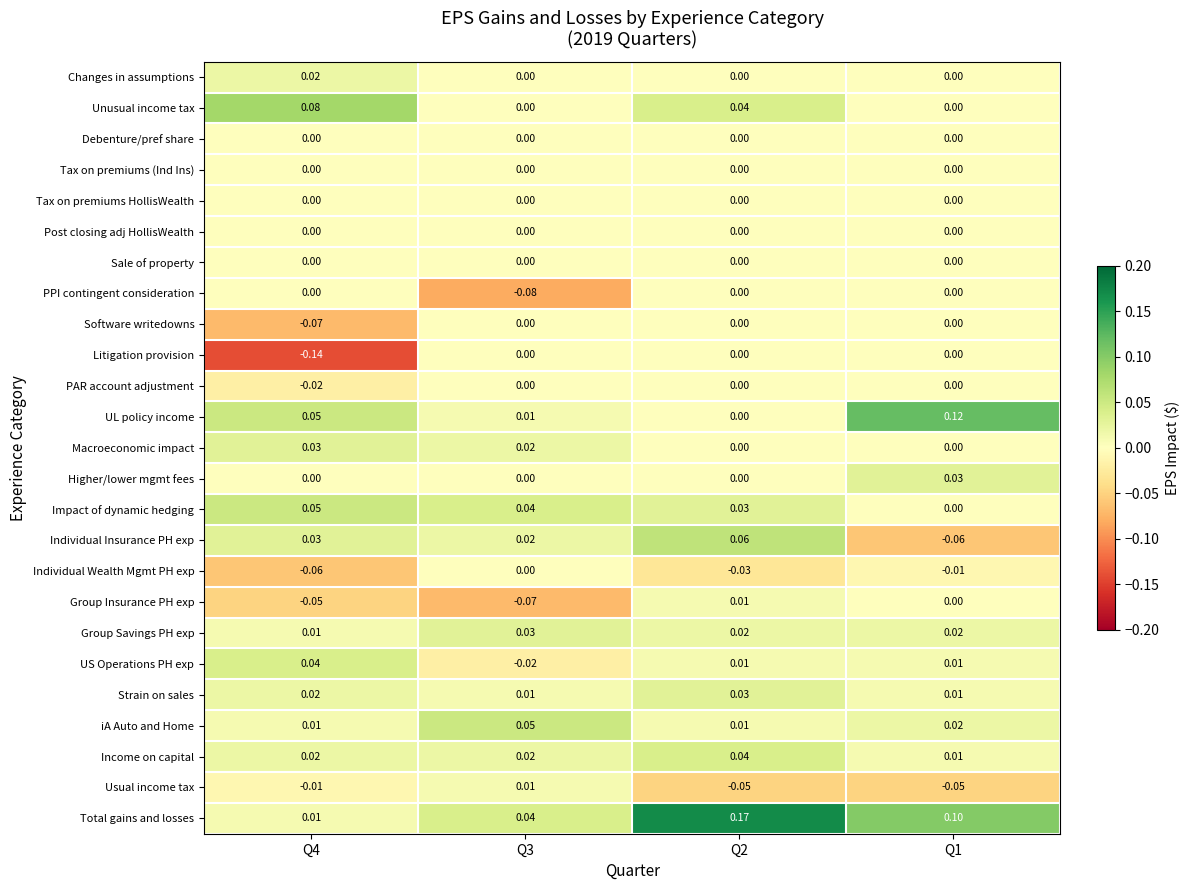

Which series has the largest total across all categories?

Total gains and losses